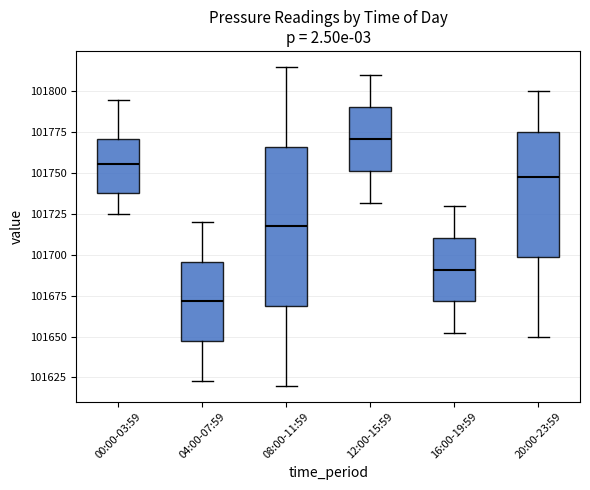

Reading left to right, read every box against the y-axis: the position of its median line, the range the box covers, and the ends of its whiskers. The values are not printed on the chart, so give them approximately, as read against the axis.

00:00-03:59: median 101755, box 101740 to 101770, whiskers 101725 to 101795
04:00-07:59: median 101670, box 101645 to 101695, whiskers 101625 to 101720
08:00-11:59: median 101720, box 101670 to 101765, whiskers 101620 to 101815
12:00-15:59: median 101770, box 101750 to 101790, whiskers 101730 to 101810
16:00-19:59: median 101690, box 101670 to 101710, whiskers 101650 to 101730
20:00-23:59: median 101750, box 101700 to 101775, whiskers 101650 to 101800